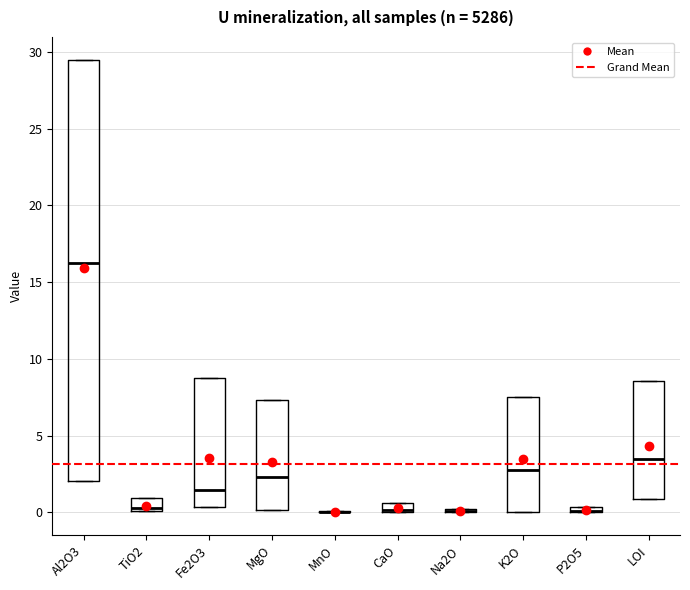

Comparing the boxes themselves (not the whiskers), which one is the tallest?

Al2O3